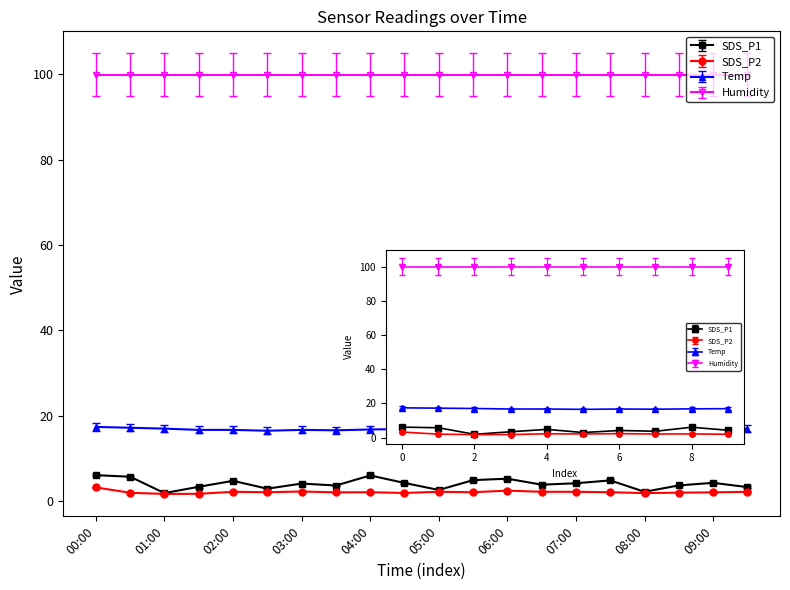

True or false: Temp has more than 0 points higher than both neighbors.

True